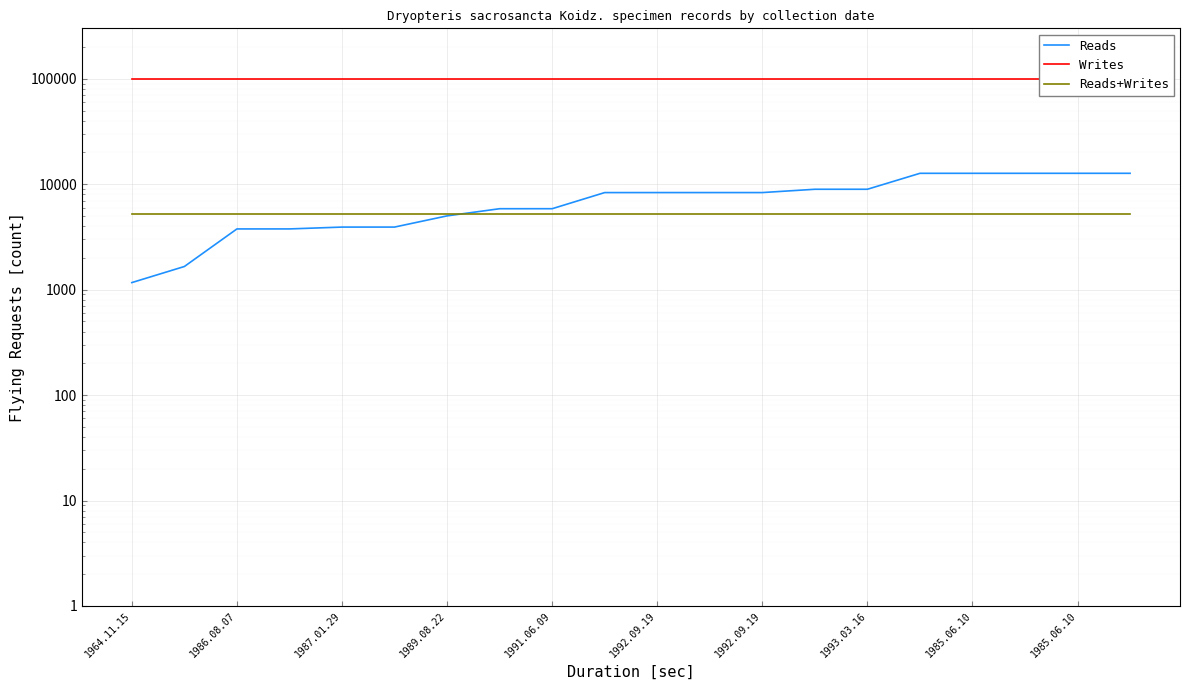

True or false: Reads+Writes has a value of 2935 at 15.

False